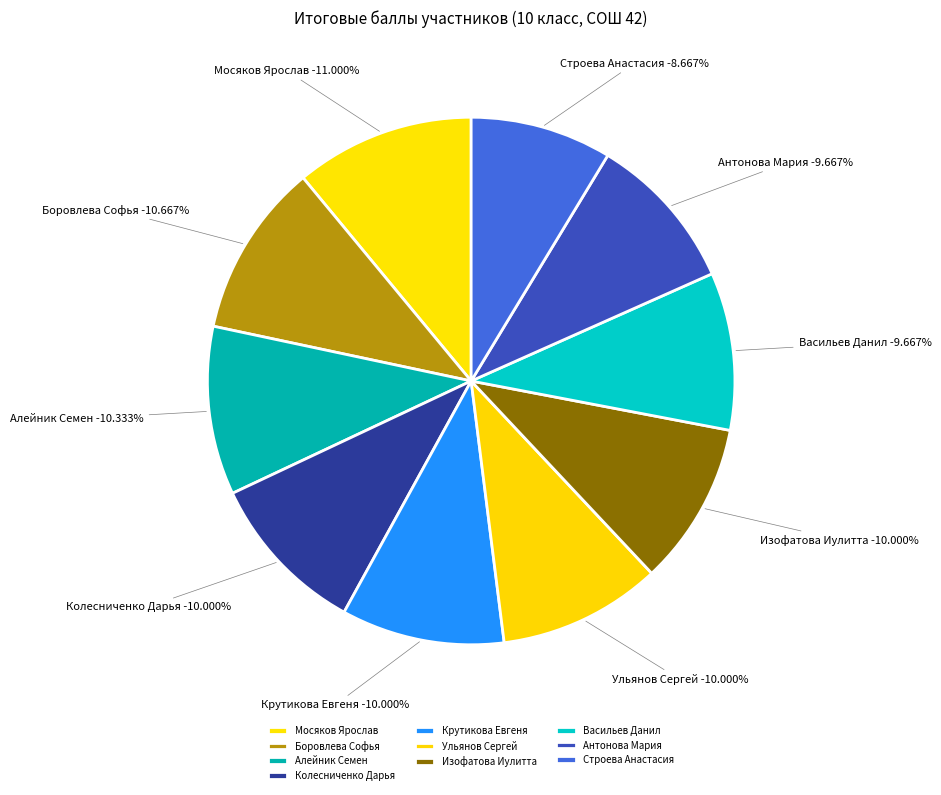

How many segments does this pie chart have?

10